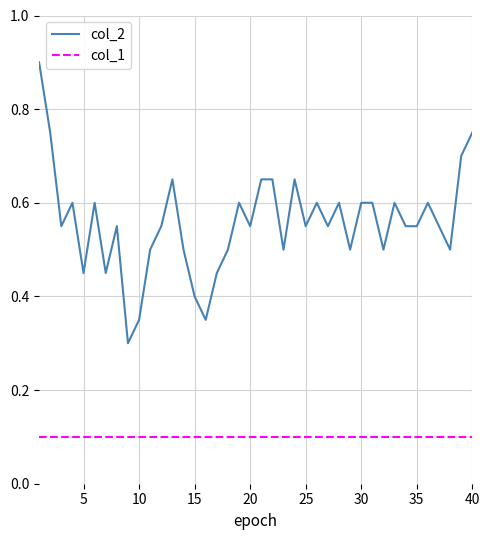

Which series has the largest total across all categories?

col_2